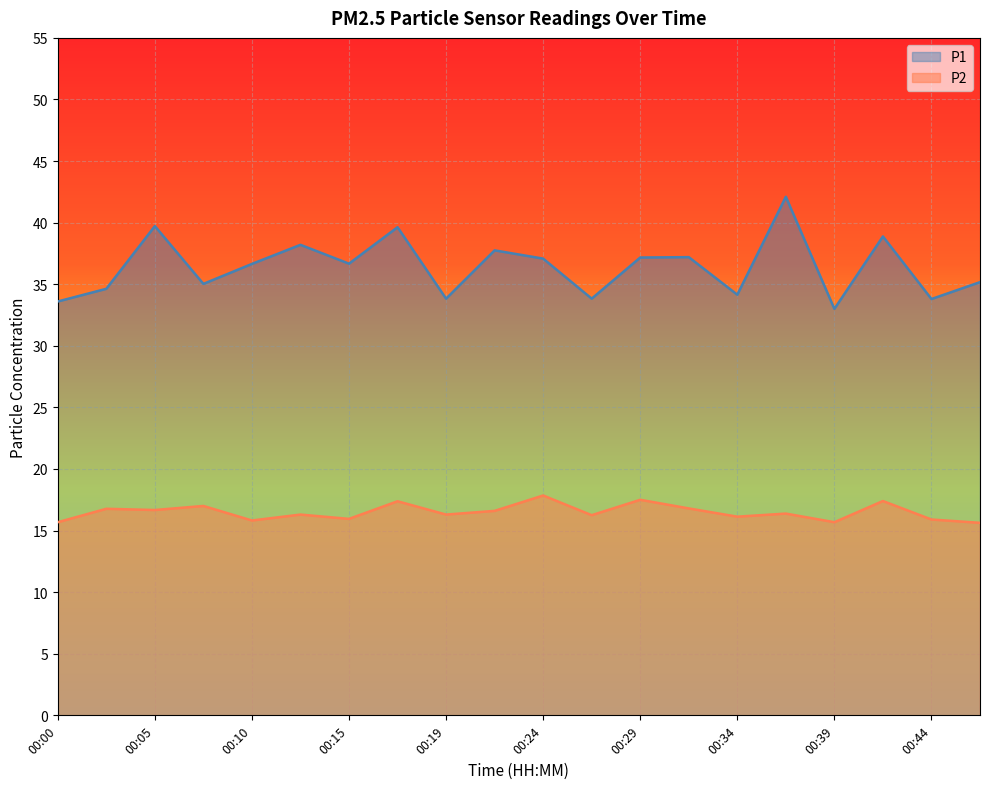

Where does the P1 series first go above 36?

00:05